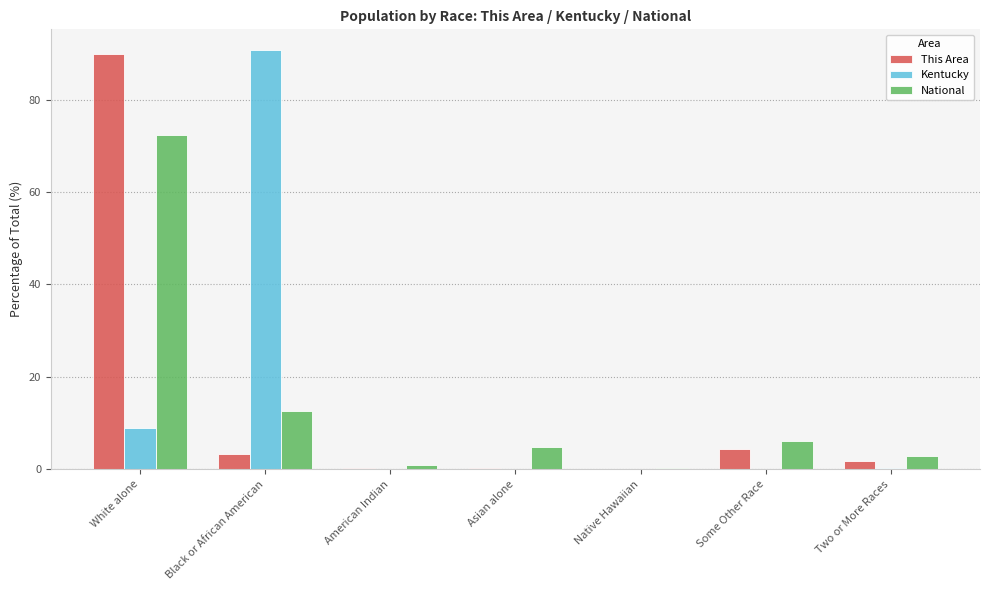

Is the value of Kentucky at American Indian greater than the value of This Area at Some Other Race?

No